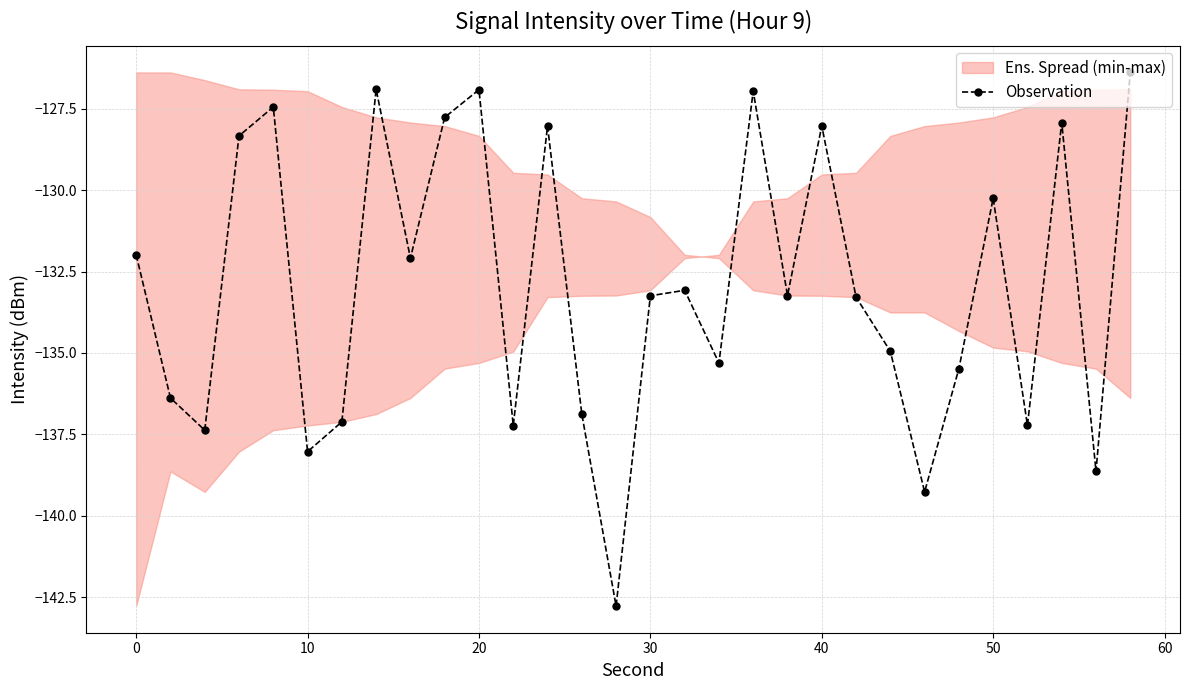

The Observation series shows -182.5 at 40. True or false?

False